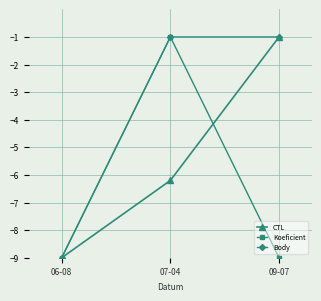

The value of Koeficient at 06-08 is -9.0. True or false?

True